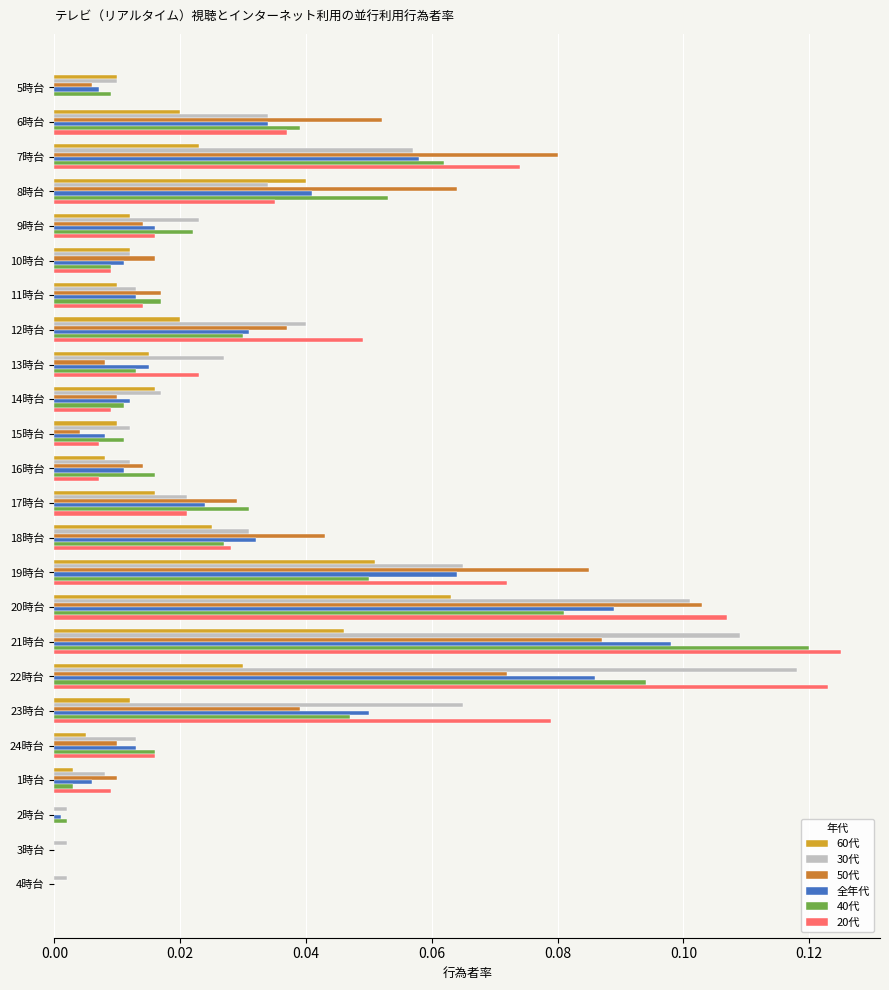

Which series changed the most between 21時台 and 1時台?

40代